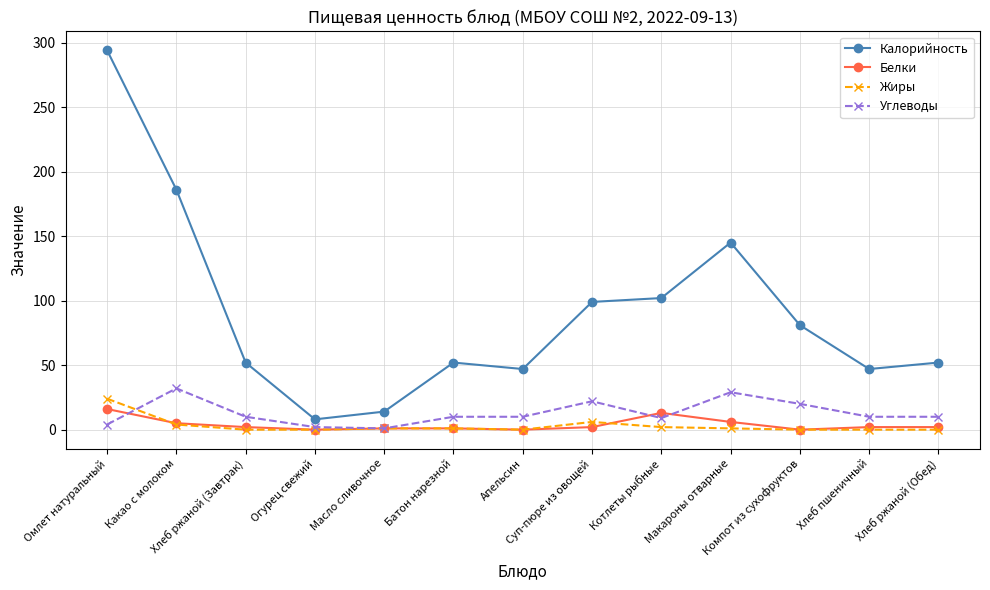

True or false: Жиры and Калорийность intersect in this chart.

False